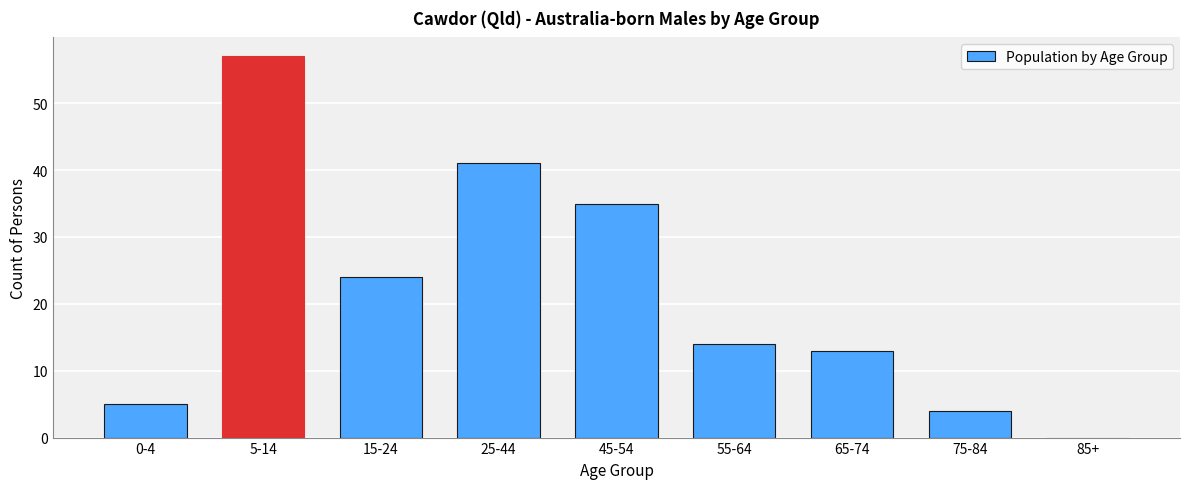

Reading left to right, what are all the values shown in this chart?

0-4=5	5-14=57	15-24=24	25-44=41	45-54=35	55-64=14	65-74=13	75-84=4	85+=0